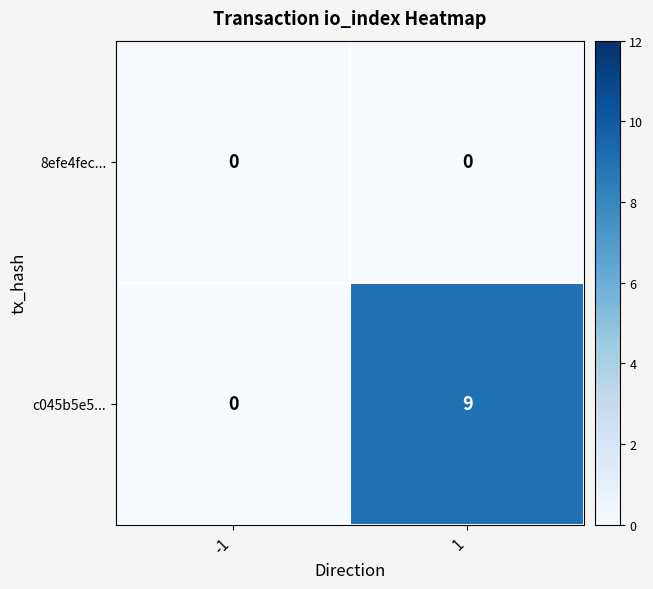

What is the difference between the maximum and minimum values in the c045b5e5... series?

9